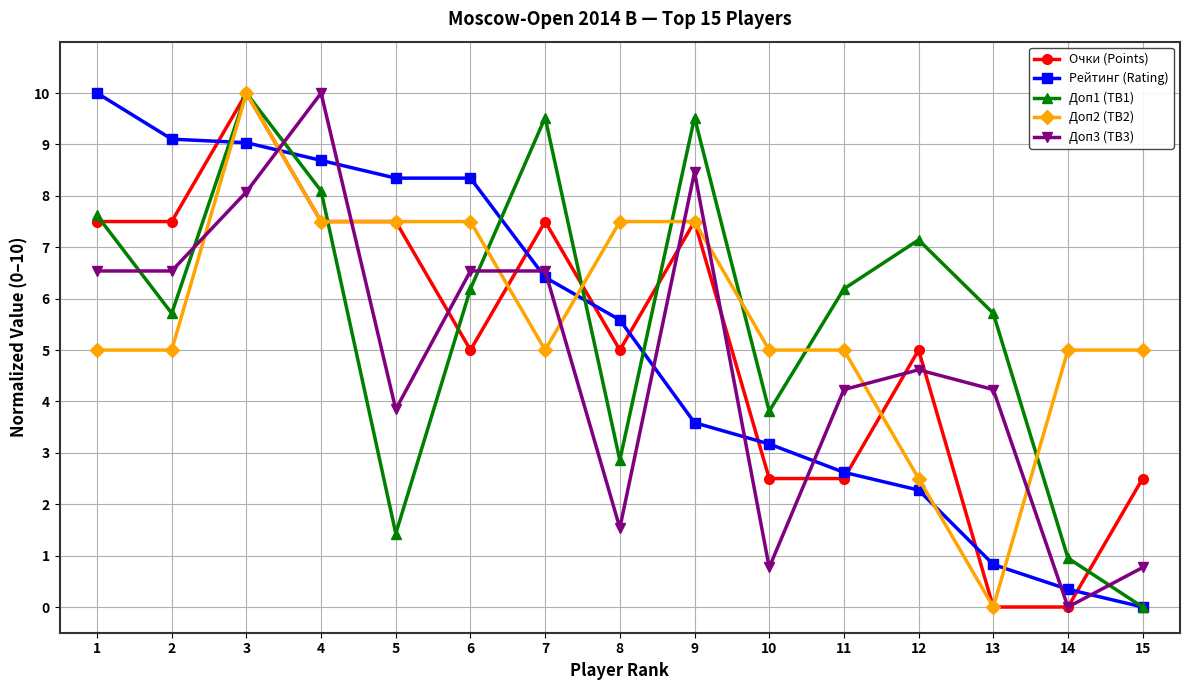

What is the sum of all Очки (Points) values?

77.5